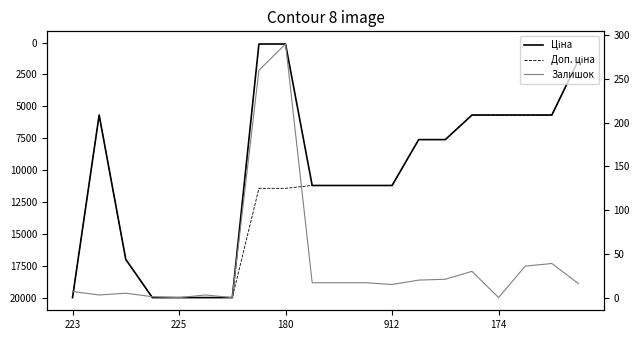

What is the difference between the Залишок values at 14 and 223?

14.0